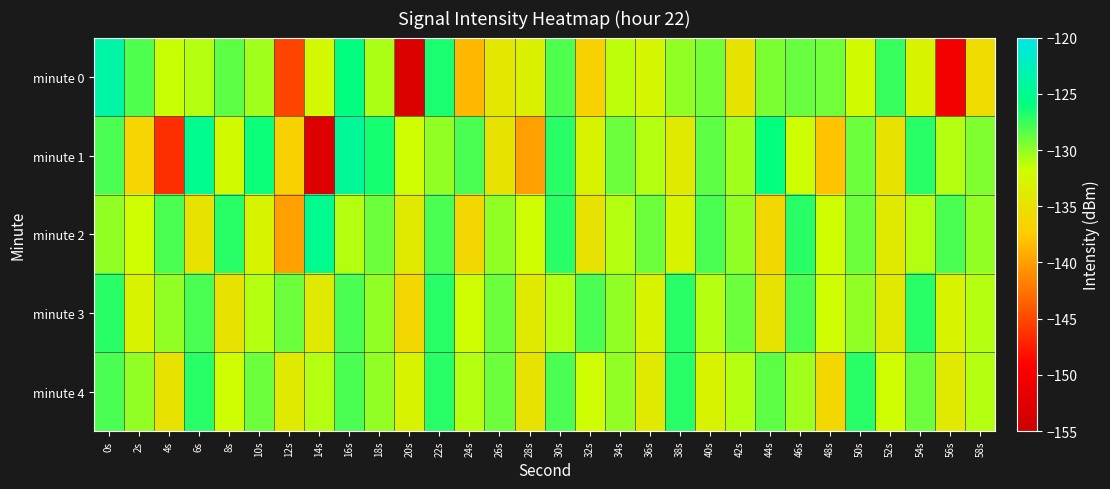

Between 16s and 20s, which is larger?

16s